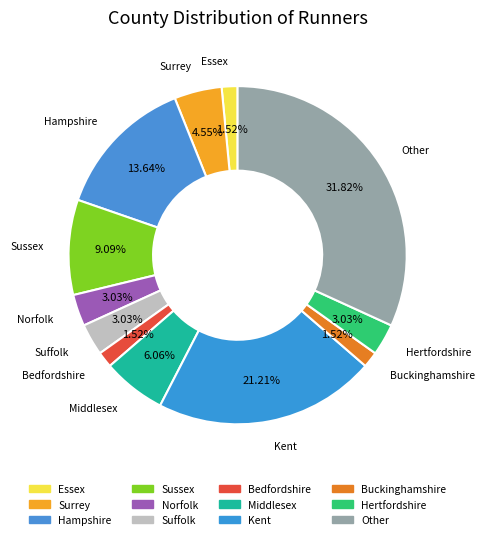

Count the number of slices in the pie.

12